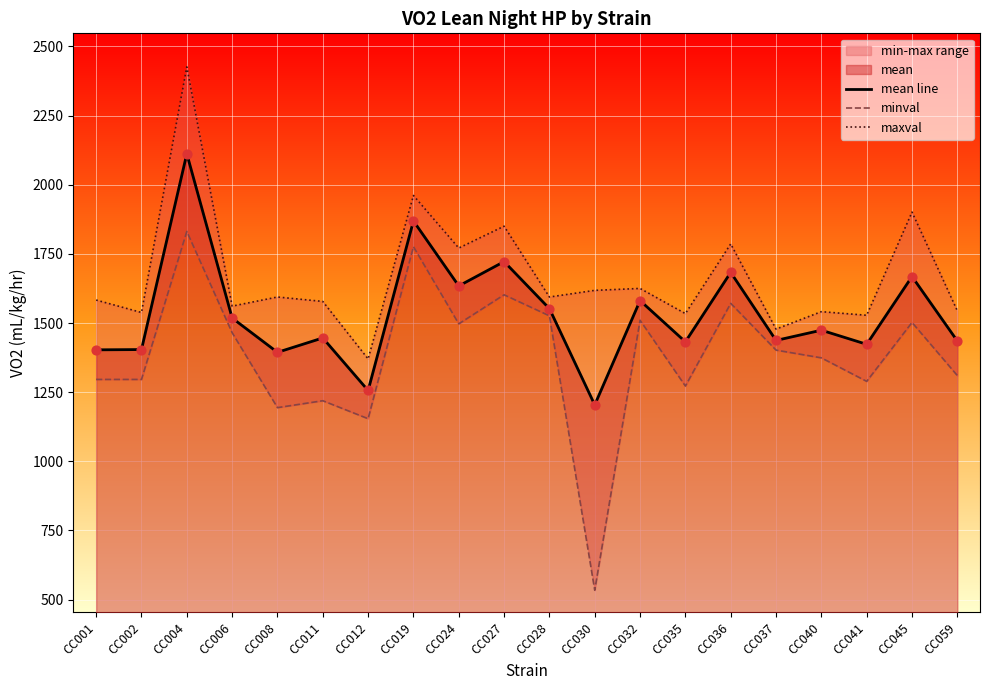

Is the value of minval at CC030 greater than the value of mean line at CC036?

No